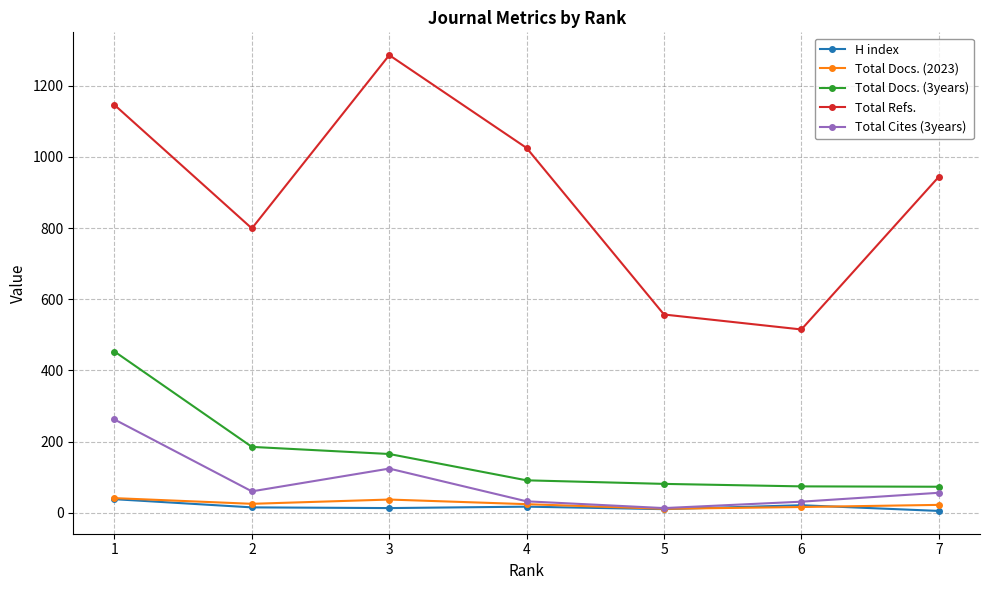

The Total Docs. (3years) series shows 185 at 2. True or false?

True